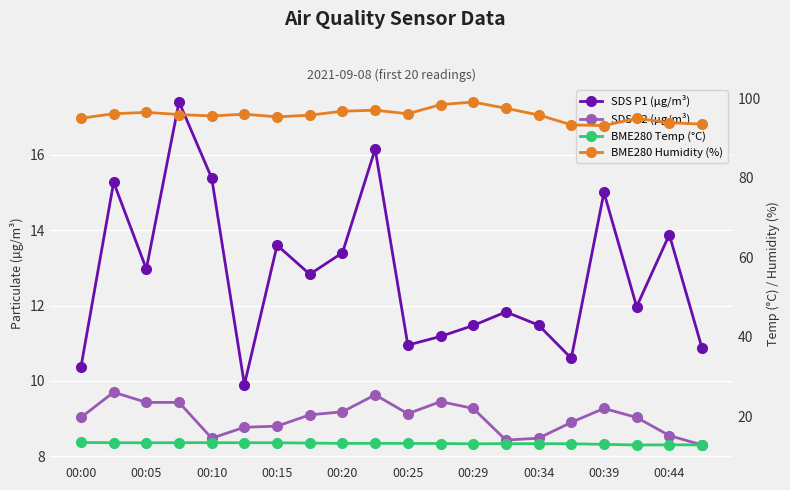

Which series has the largest total across all categories?

BME280 Humidity (%)